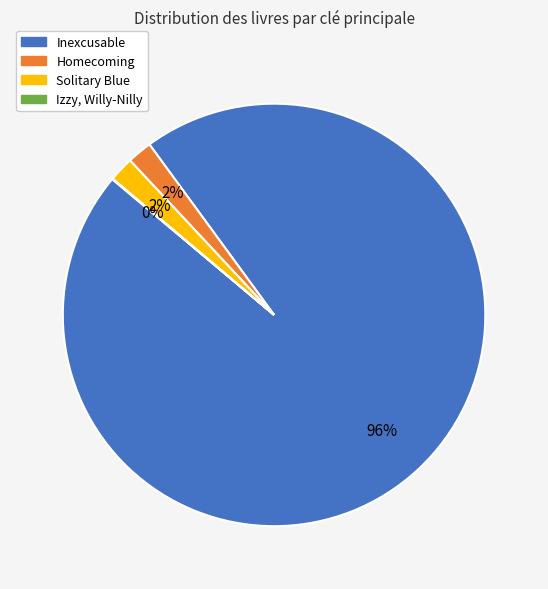

To the nearest percent, what percentage of the pie is Solitary Blue?

2%